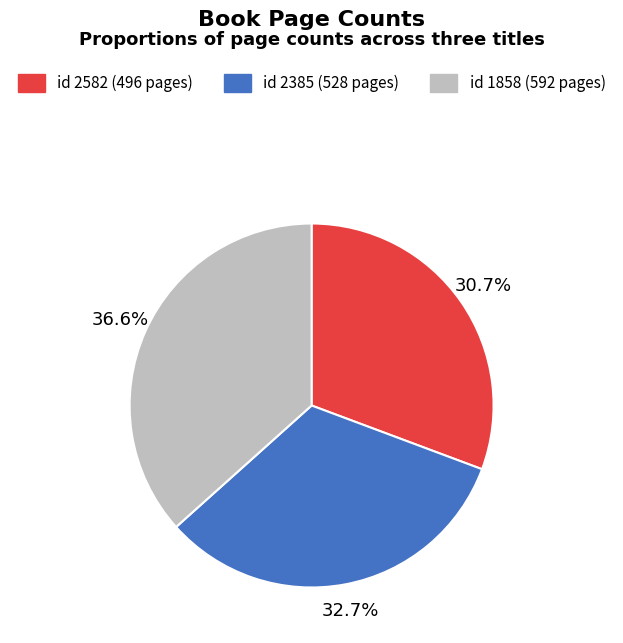

Rank the categories by value from lowest to highest.

id 2582 (496 pages), id 2385 (528 pages), id 1858 (592 pages)